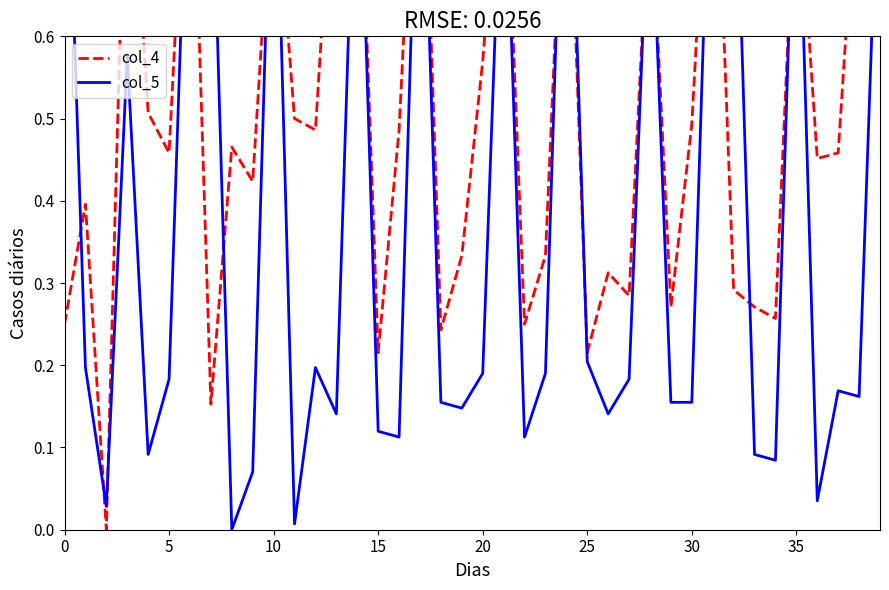

Rank the series by their maximum value, from lowest to highest.

col_4, col_5